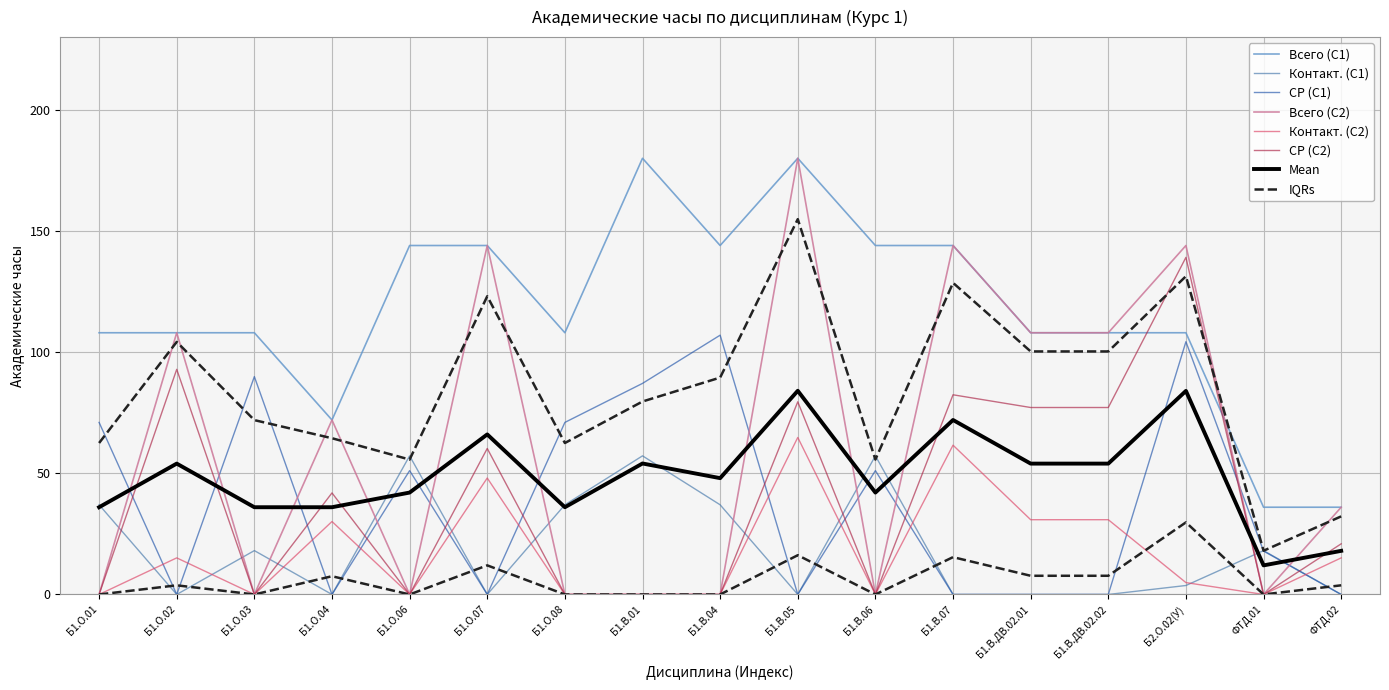

What position from the left is Б1.О.03?

3